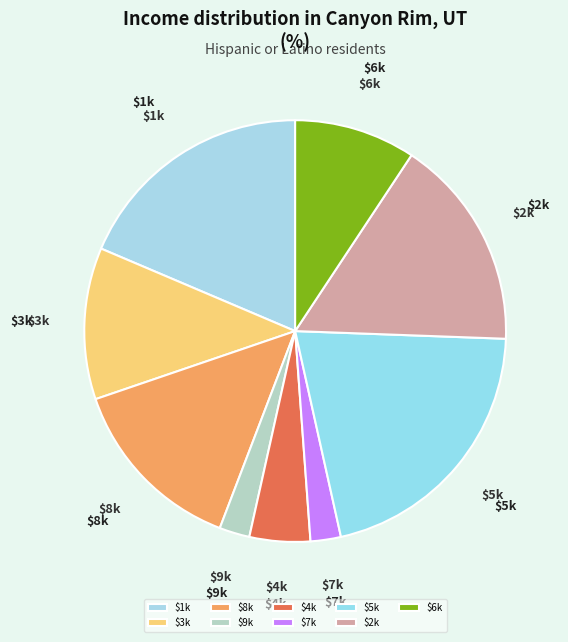

Count the number of slices in the pie.

9